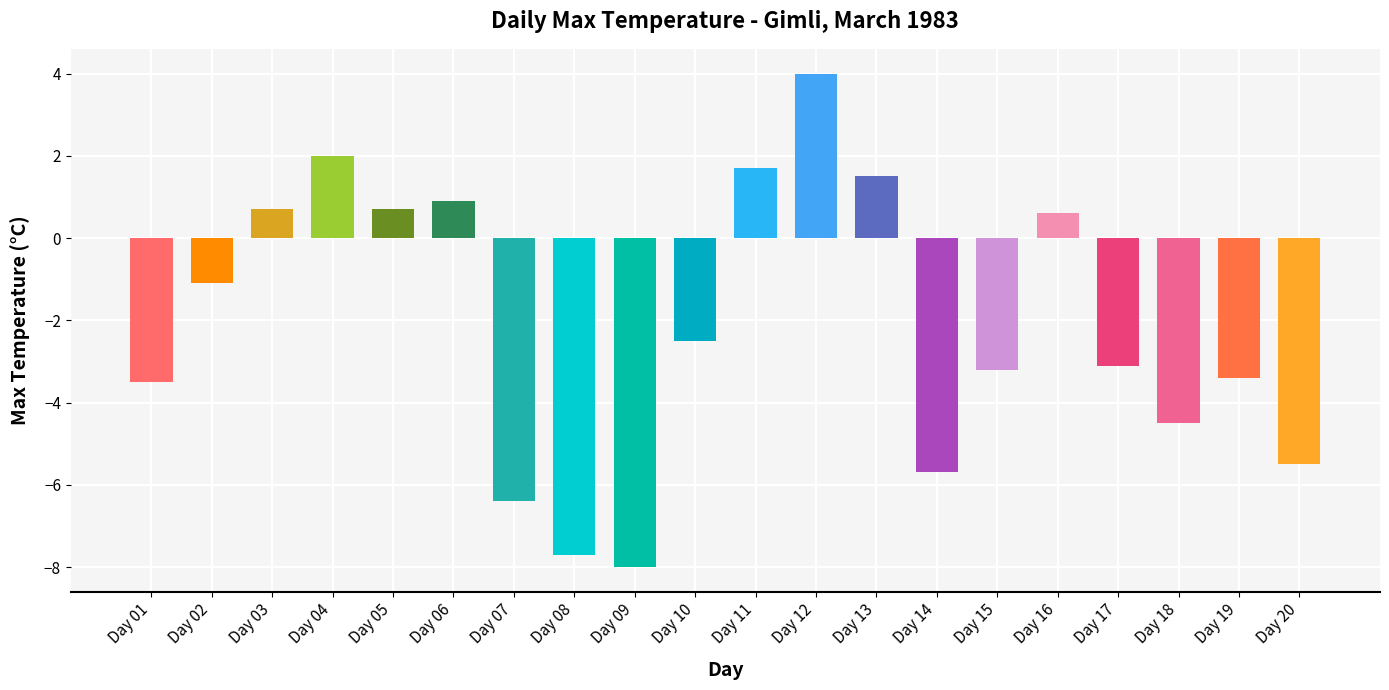

The value at Day 03 is 1.1. True or false?

False